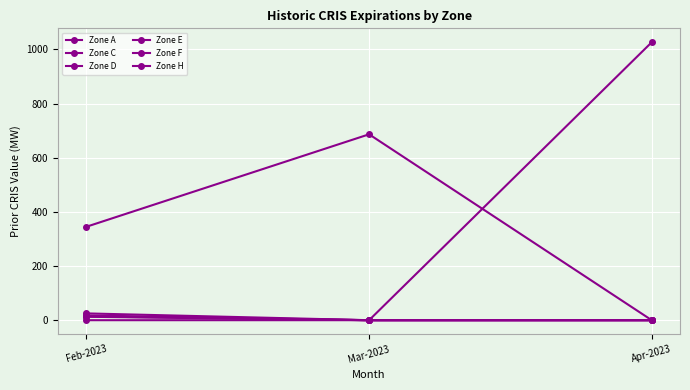

How many lines are shown in the chart?

6